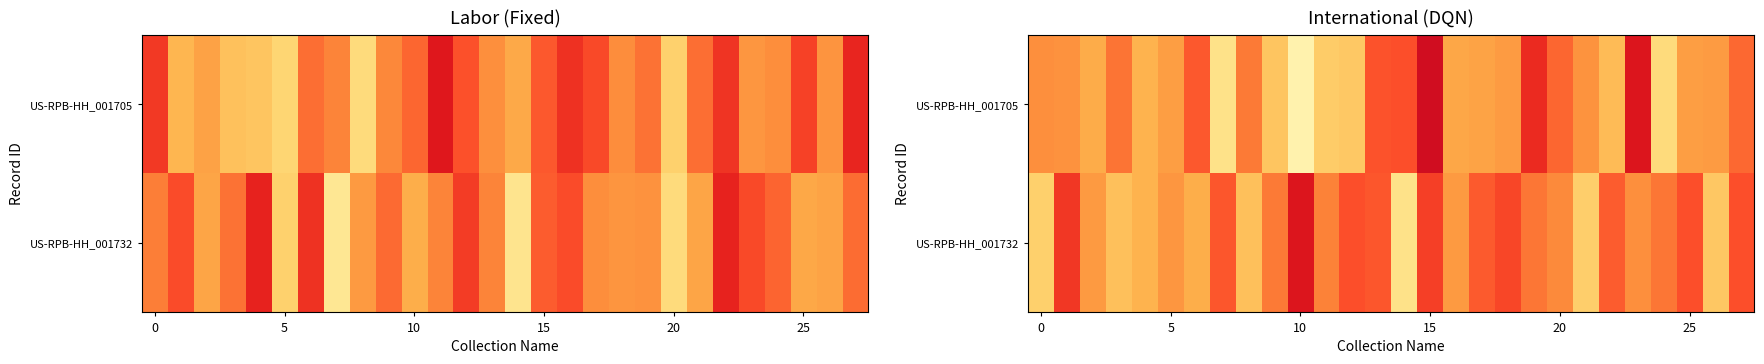

Which category has the highest value in the US-RPB-HH_001705 series?

15